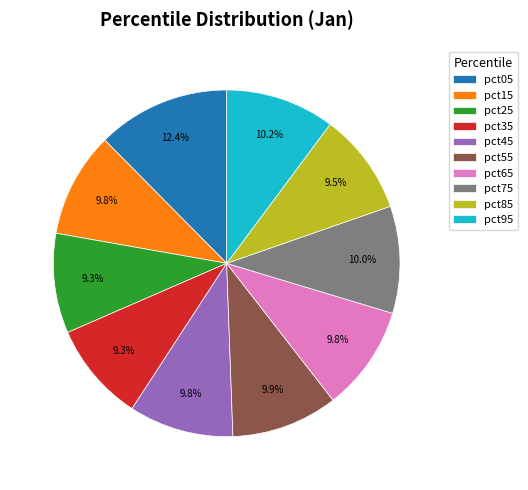

True or false: pct65 accounts for 10% of the total.

True